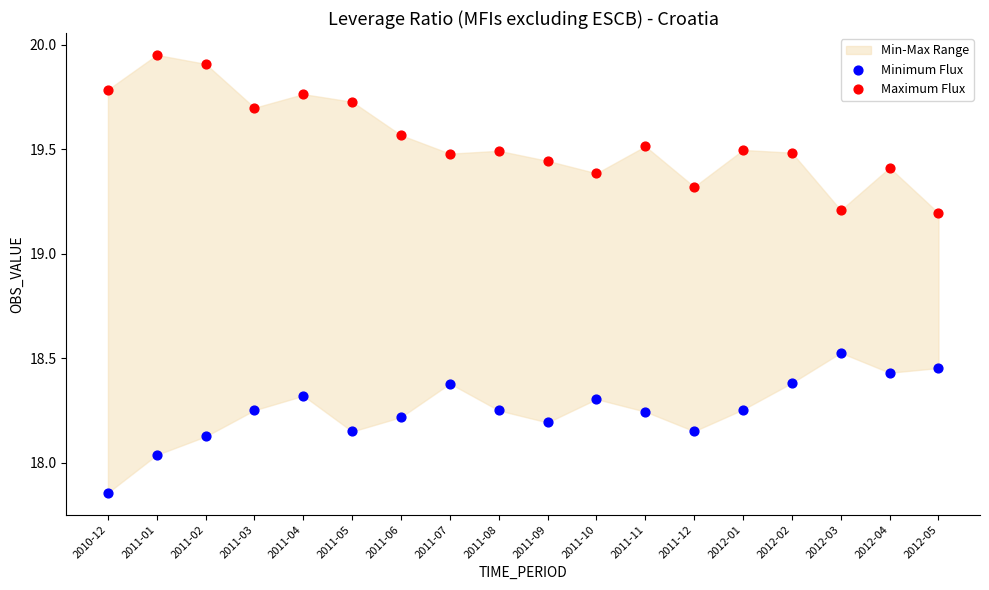

Across all data points, what is the range of Y values (max minus min)?

2.1